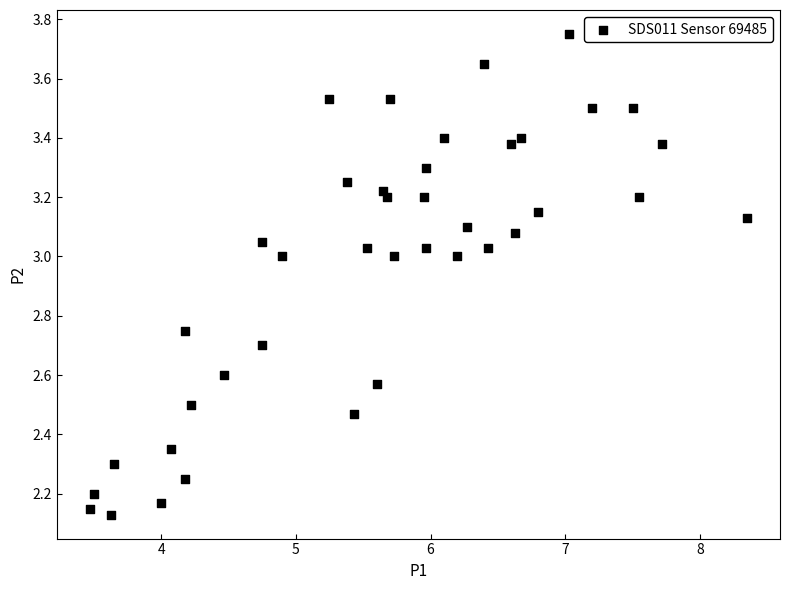

What is the range of Y values (max minus min)?

1.6